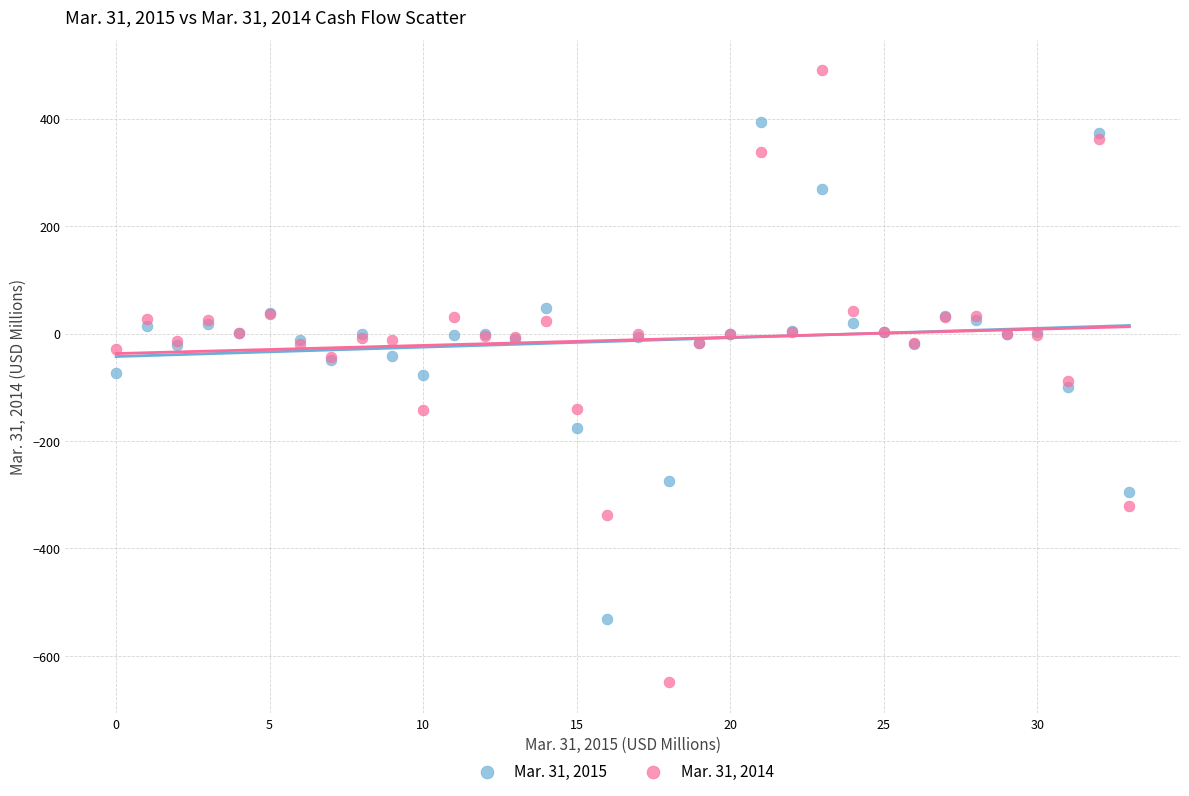

Which series has the widest spread of Y values?

Mar. 31, 2014